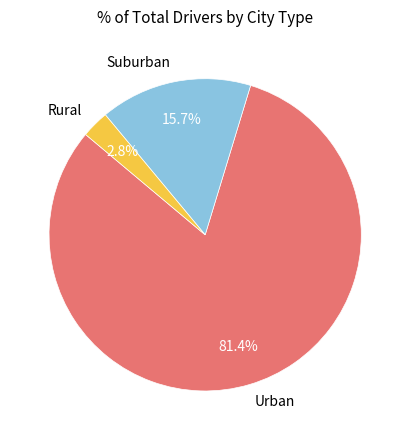

Which has a higher value, Suburban or Urban?

Urban